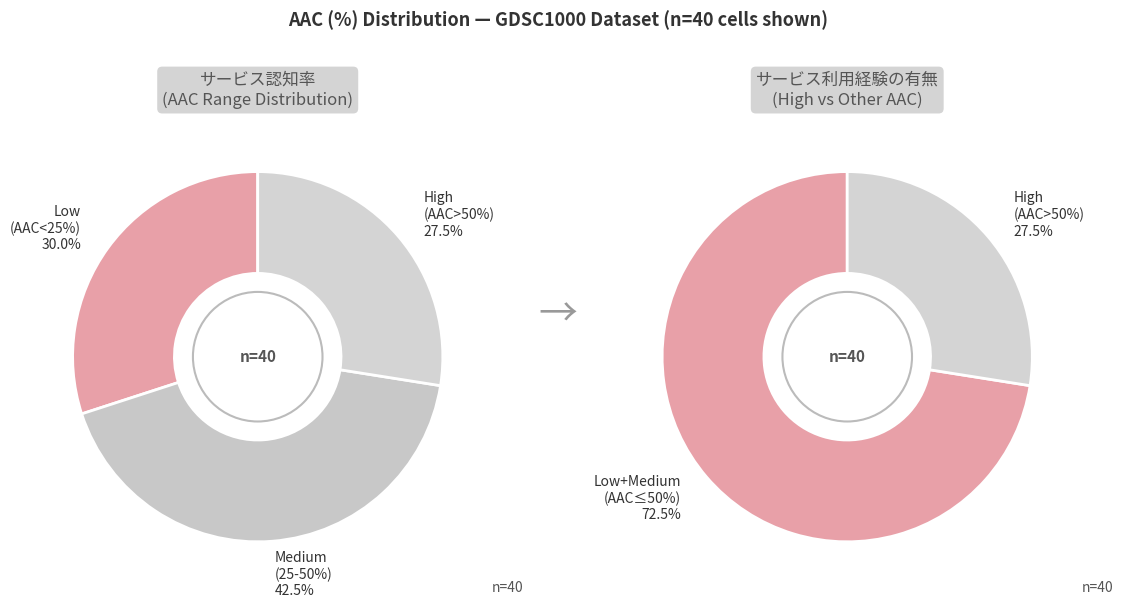

The 11 slice represents 13% of the pie. True or false?

False